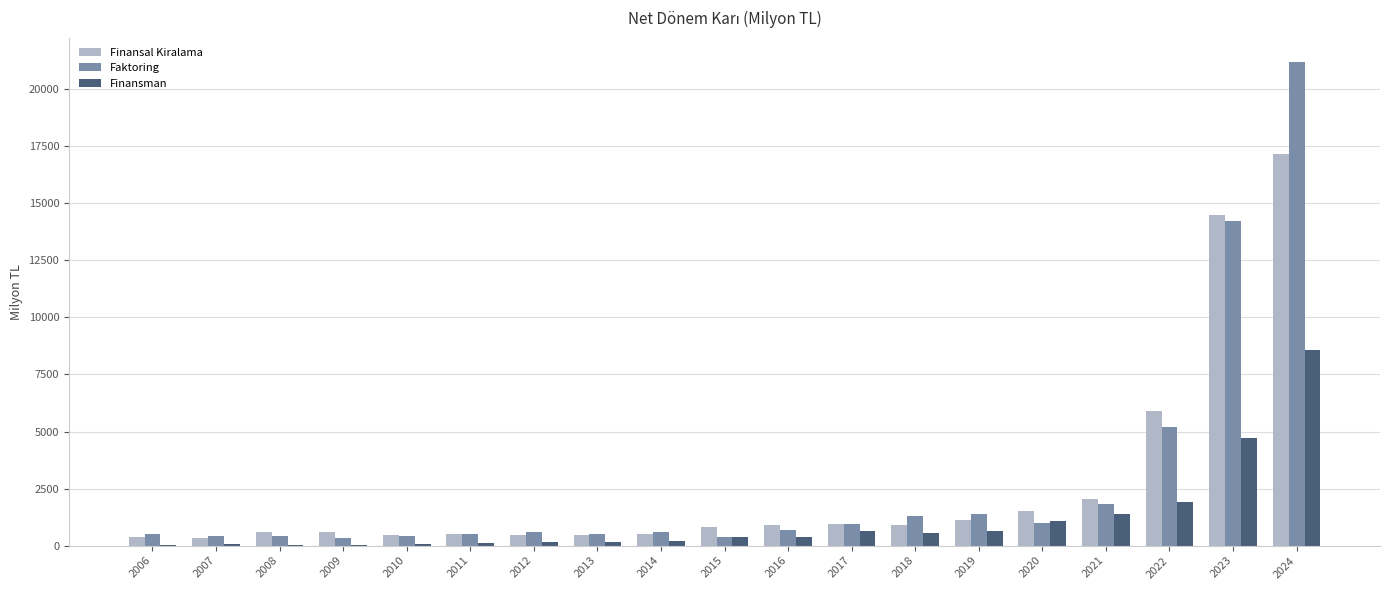

The Finansman series shows 287.7 at 2020. True or false?

False